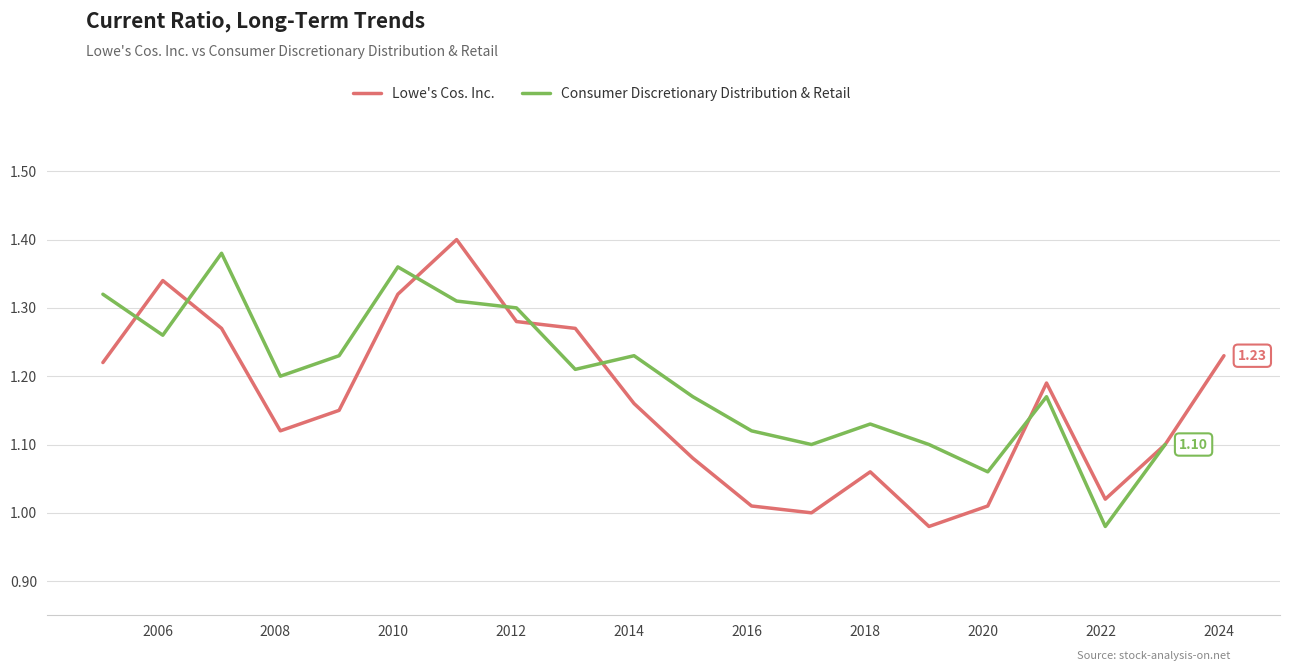

What is the difference between the maximum and minimum values?

0.4